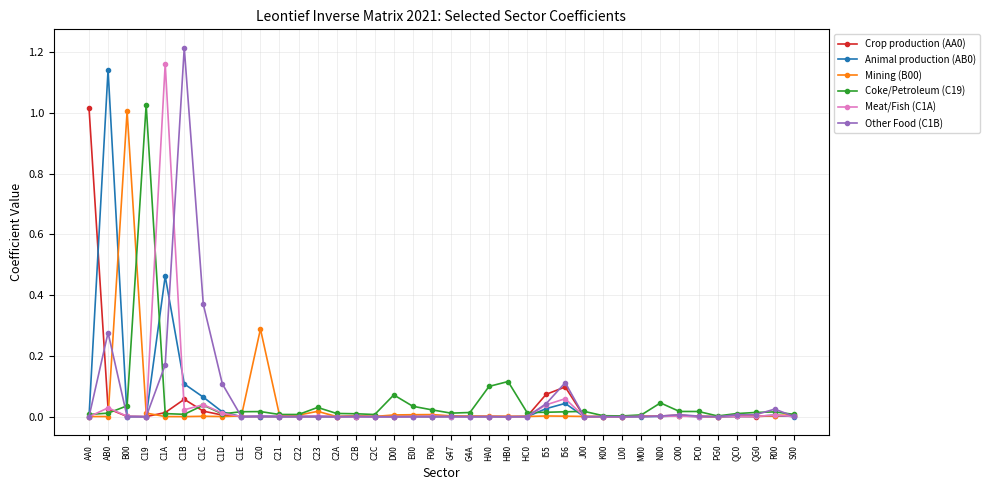

What is the label of the 21st point from the right?

E00